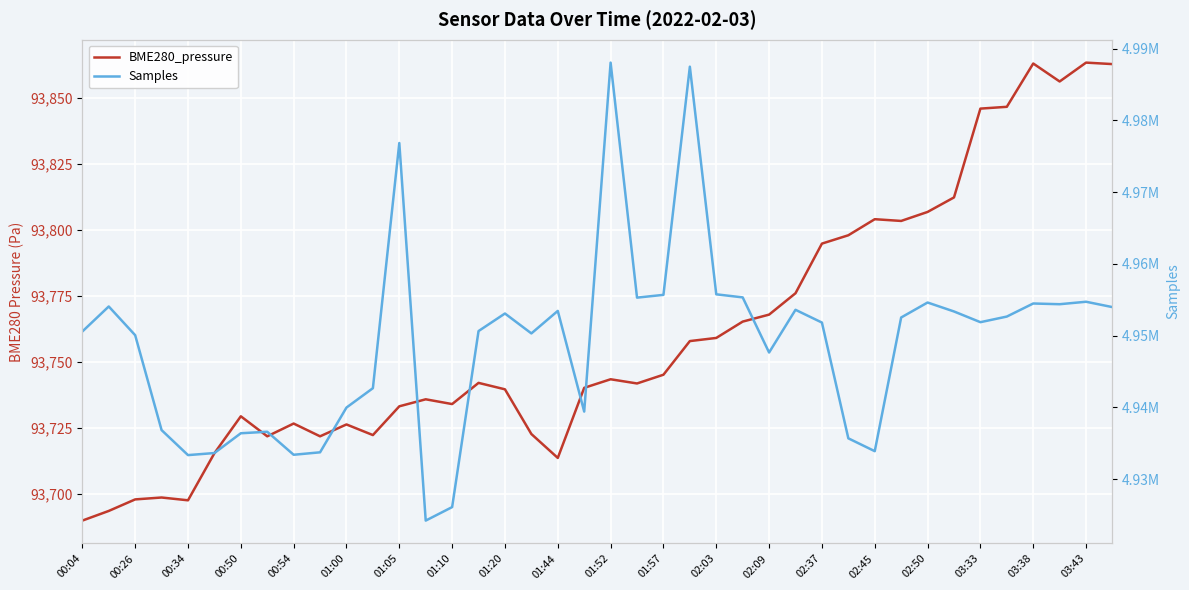

What is the maximum value shown in the chart?

4988046.0